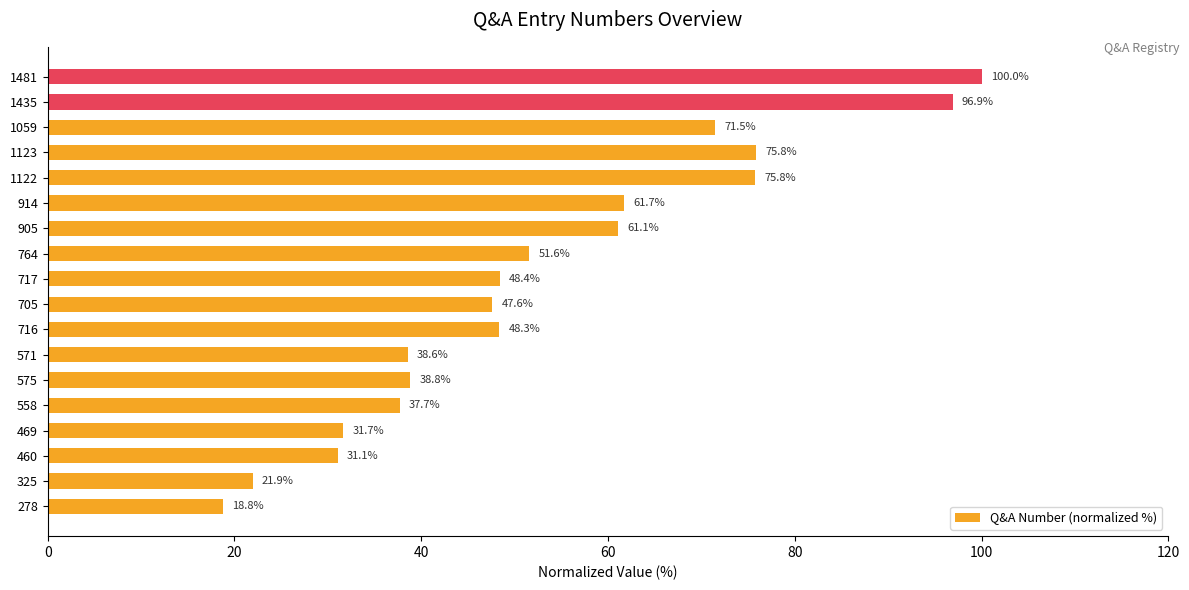

Where is the data nearest to the value 59?

905